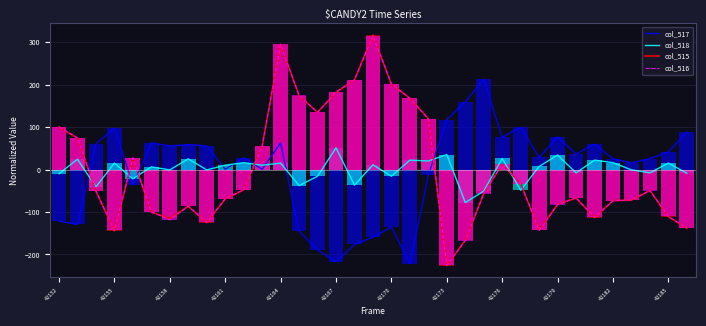

How many times do col_517 and col_516 cross each other?

5